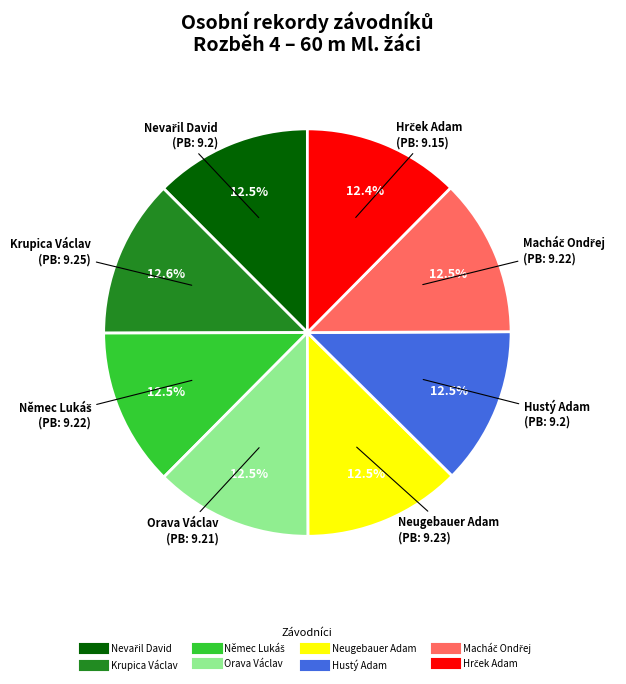

Does Krupica Václav account for over 50% of the chart?

No